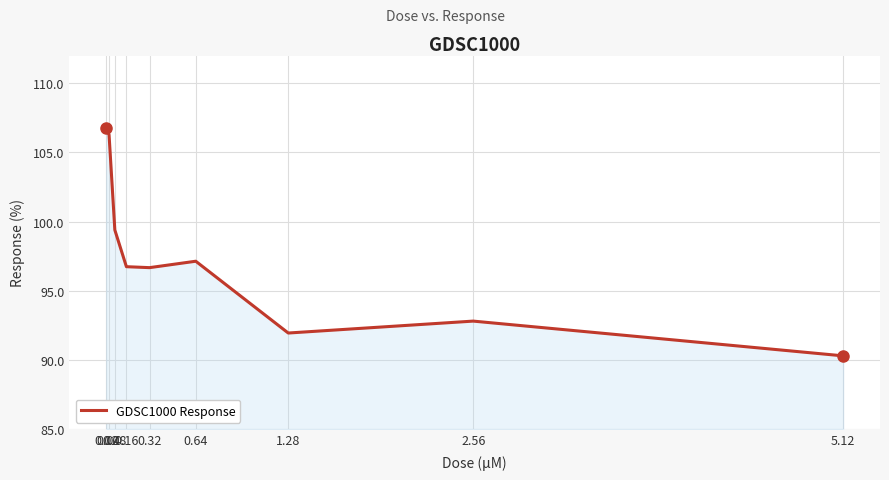

Count the number of data series in this chart.

1